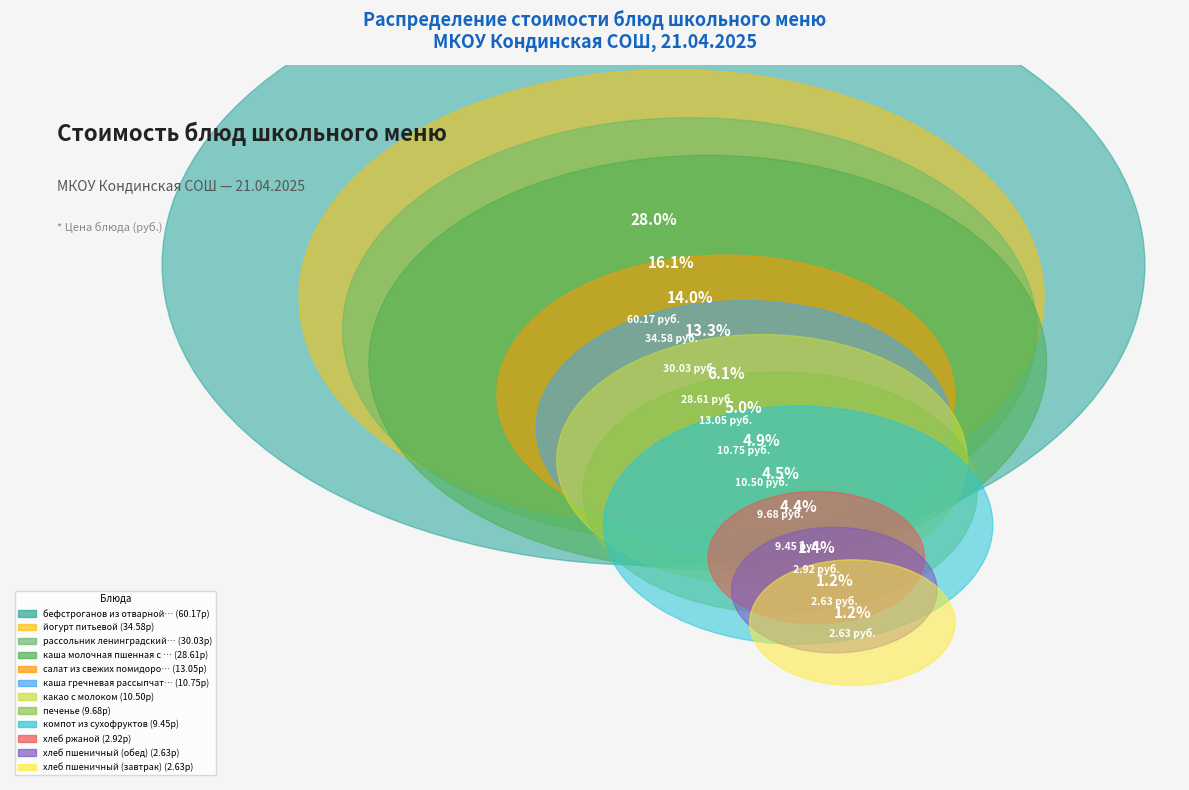

How many slices are in this pie chart?

12